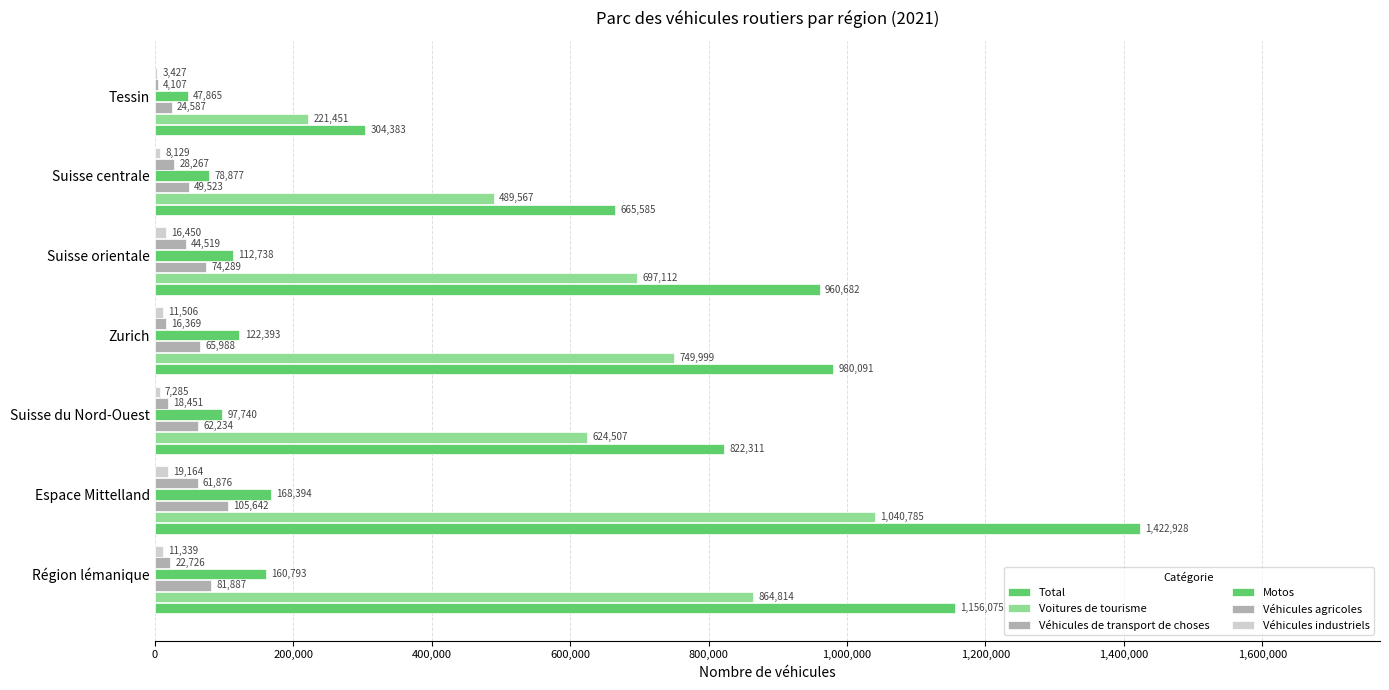

How many data points does each series have?

7